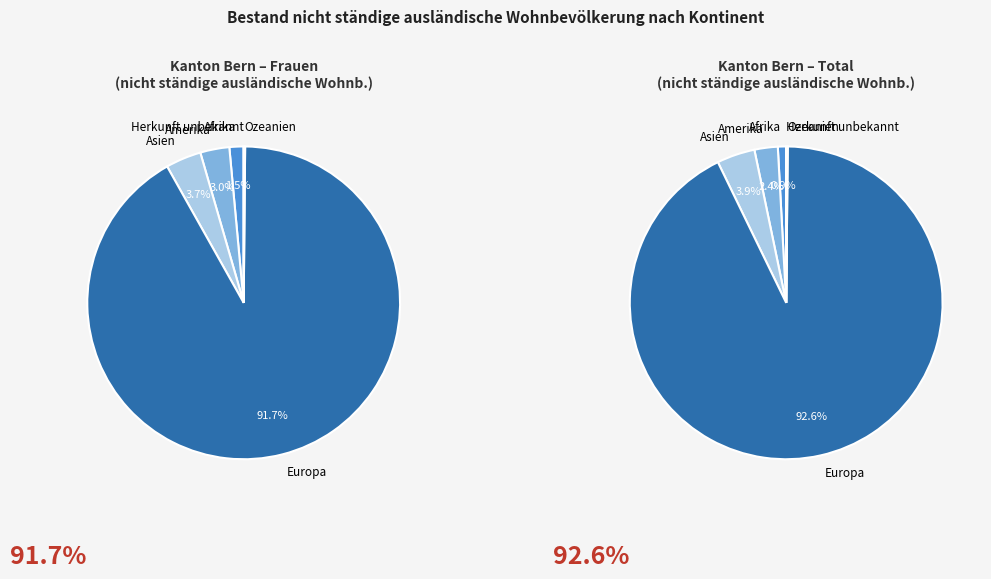

How much of the chart is everything except Afrika?

99.1%